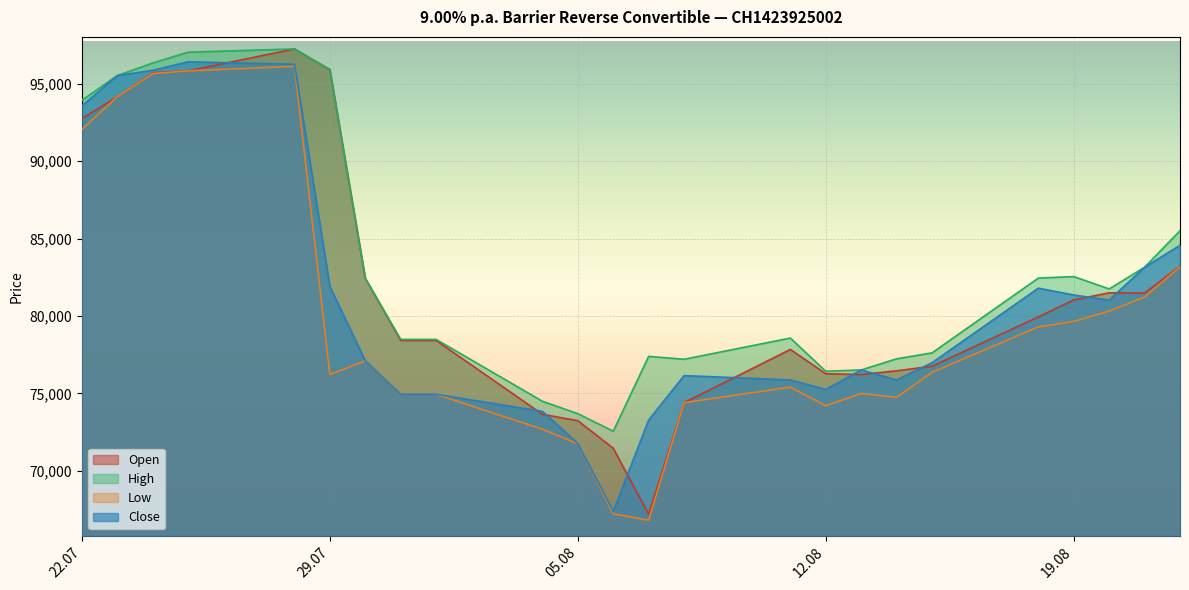

In Low, how many points are higher than both neighbors (excluding endpoints)?

4